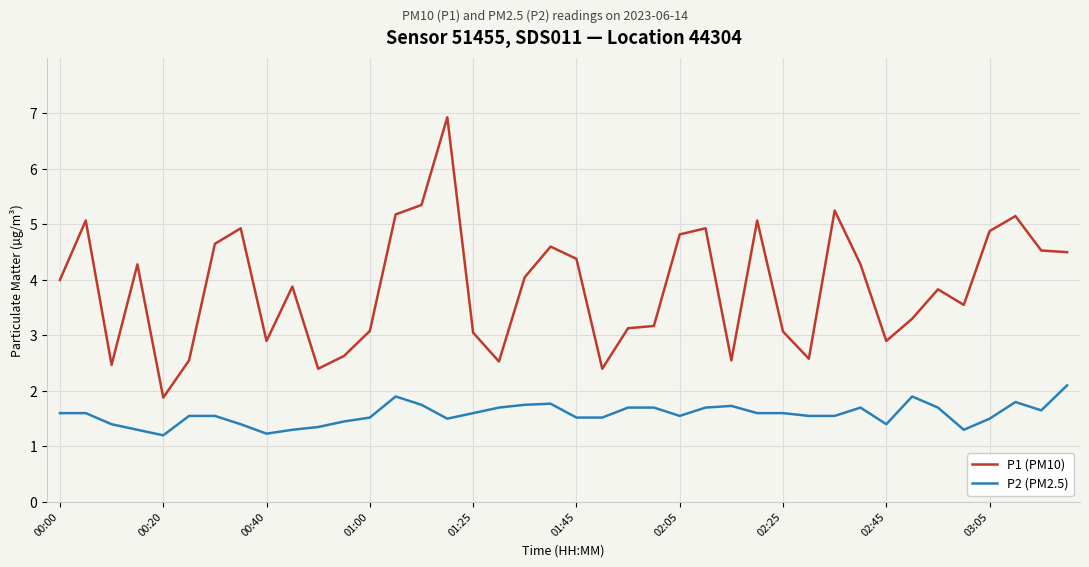

What is the difference between the maximum and minimum values in the P2 (PM2.5) series?

0.9